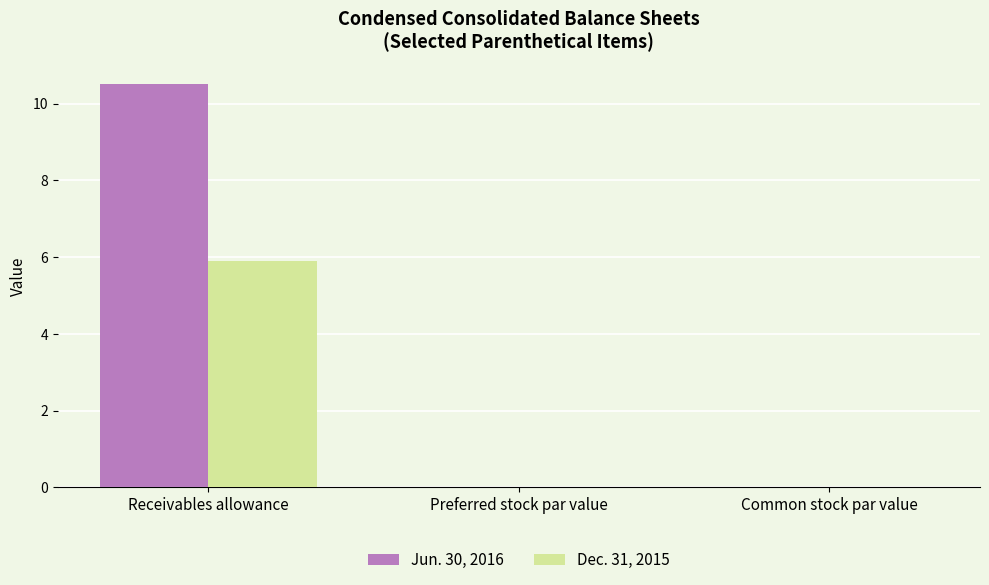

The Jun. 30, 2016 series shows 0.0 at Preferred stock par value. True or false?

True